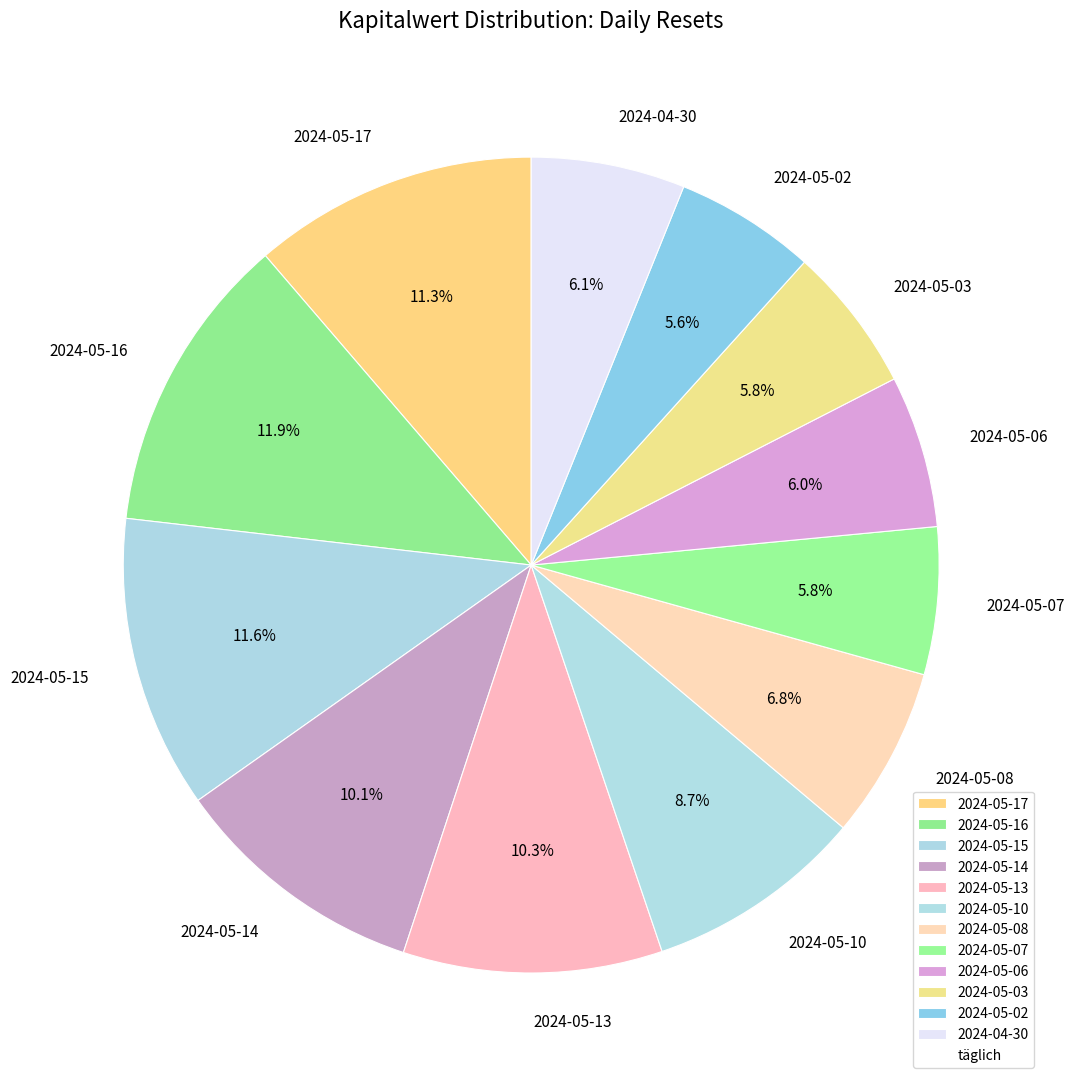

Count the number of slices in the pie.

12